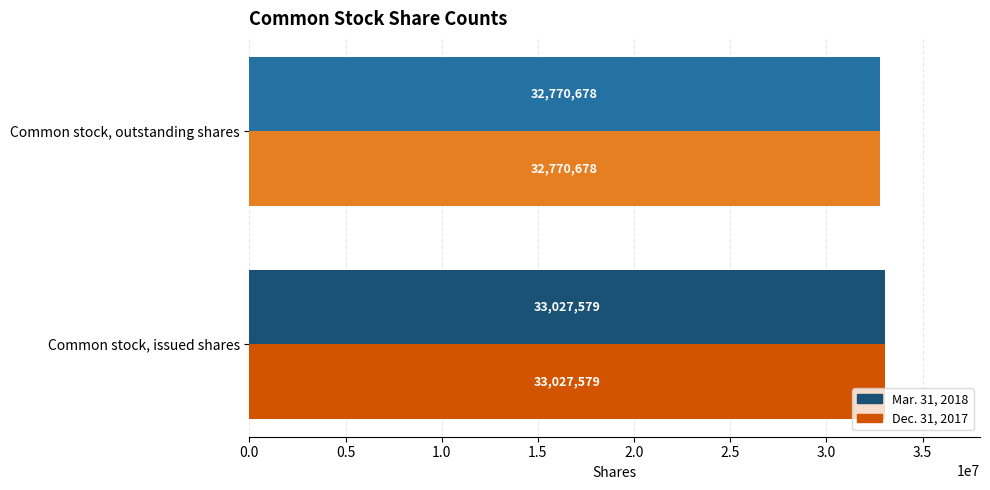

True or false: Mar. 31, 2018 has a value of 32770678 at Common stock, outstanding shares.

True